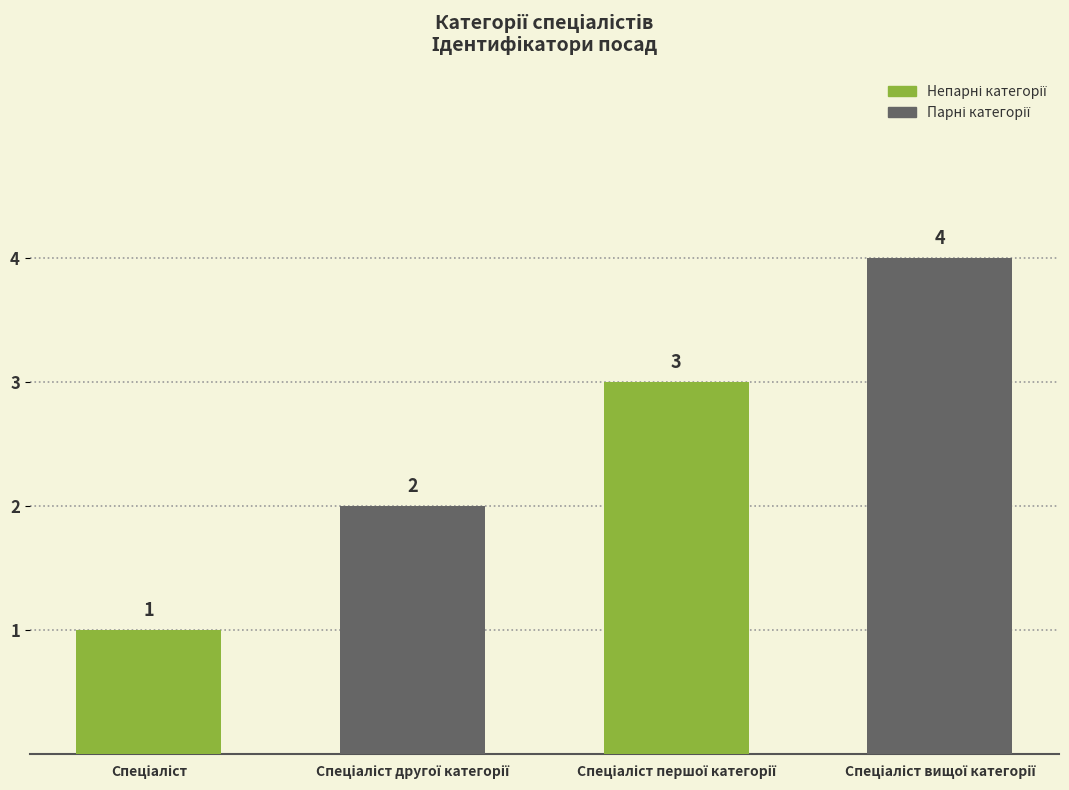

What is the change in value from Спеціаліст другої категорії to Спеціаліст першої категорії?

+1